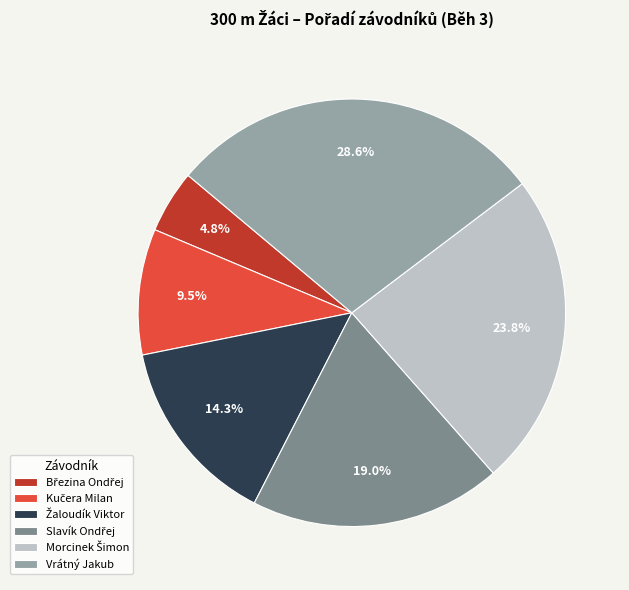

How many segments does this pie chart have?

6